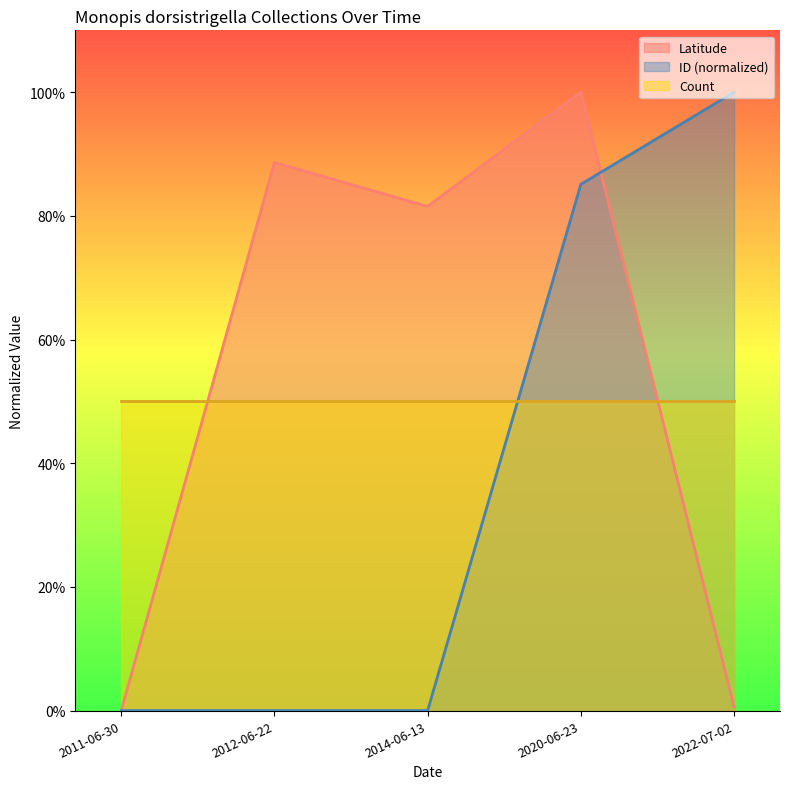

Does the chart display data point markers on the line(s)?

No